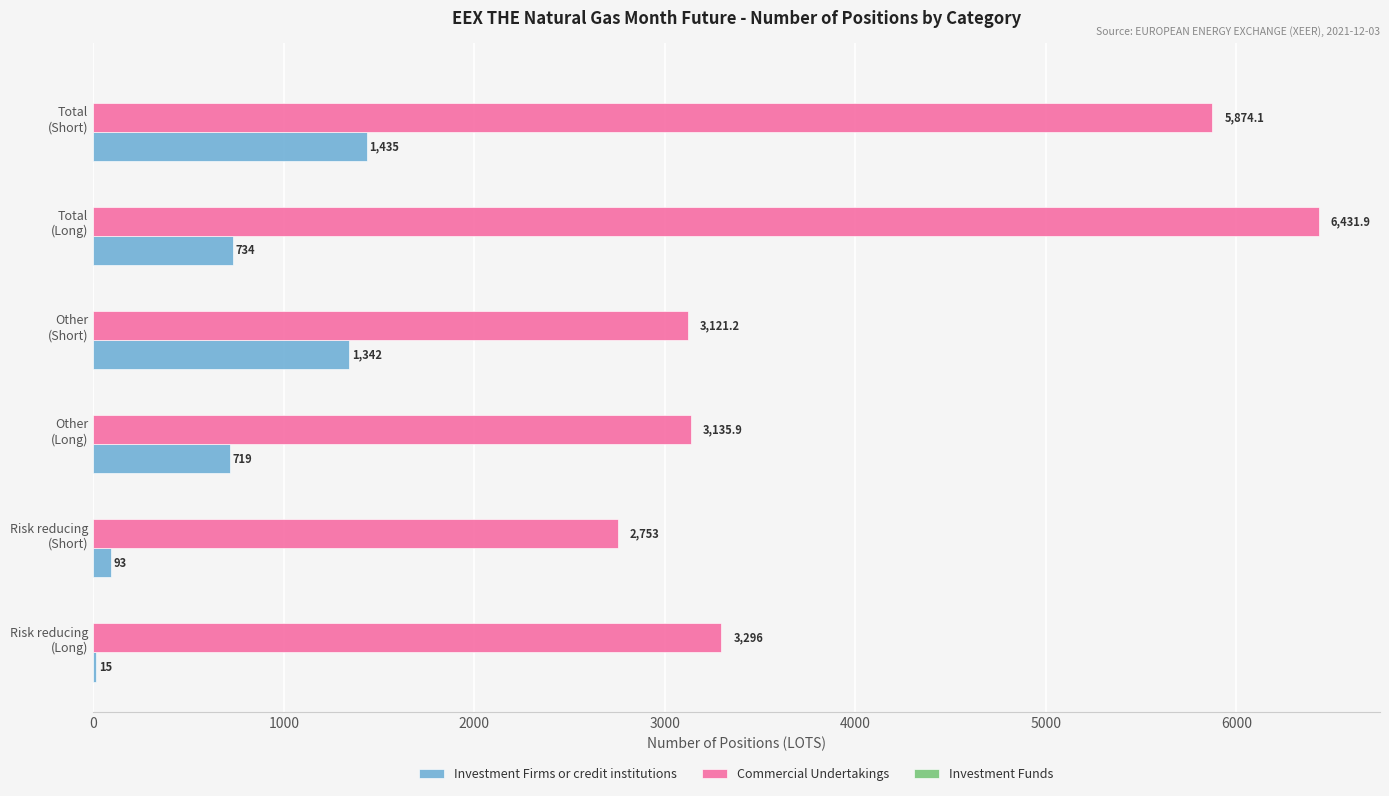

What is the greatest value displayed?

6431.9